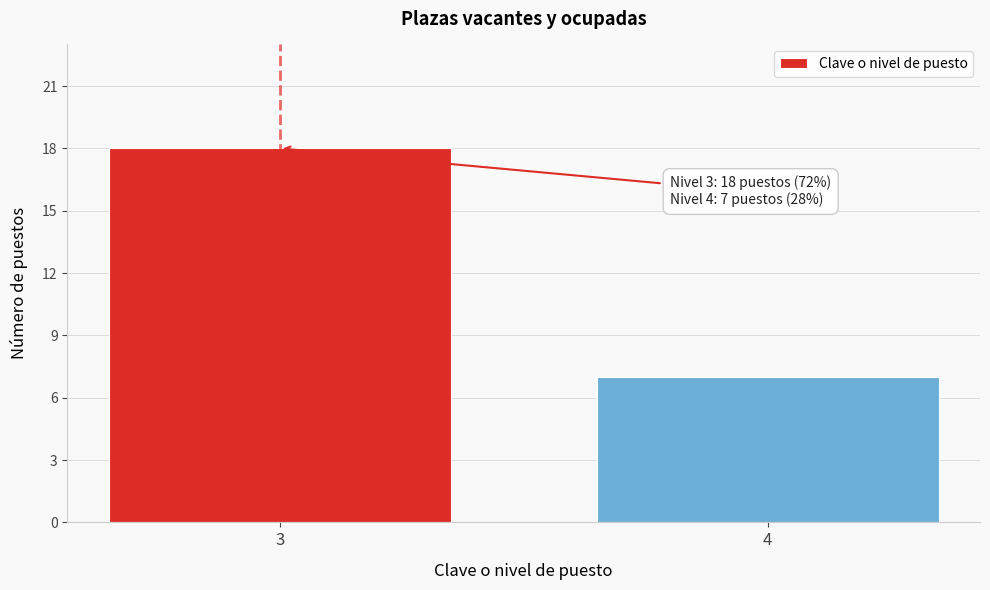

Reading left to right, list all the values displayed in this chart.

18	7